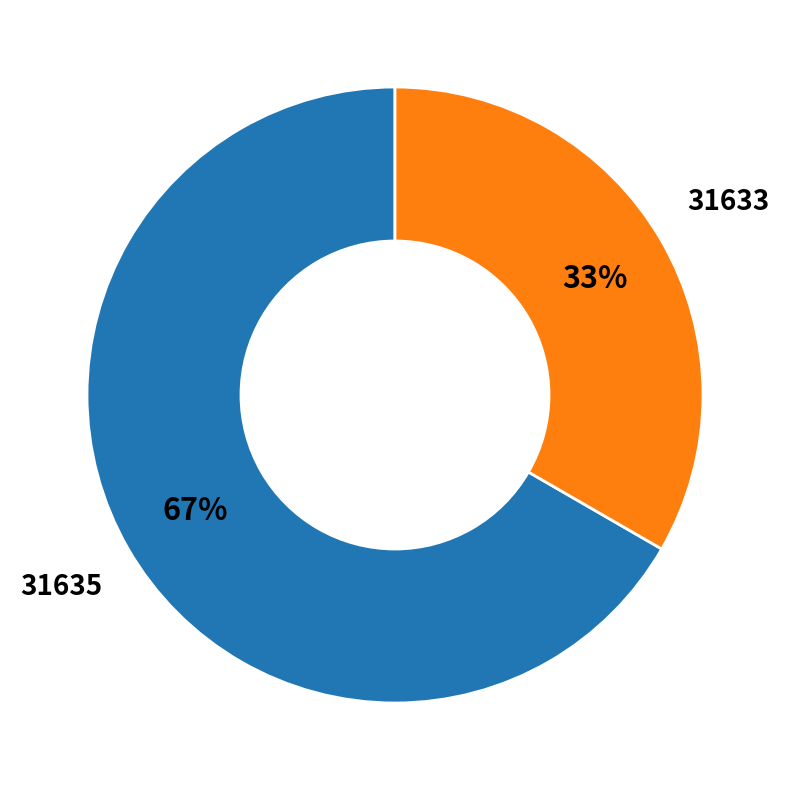

To the nearest percent, what is the average slice percentage?

50%